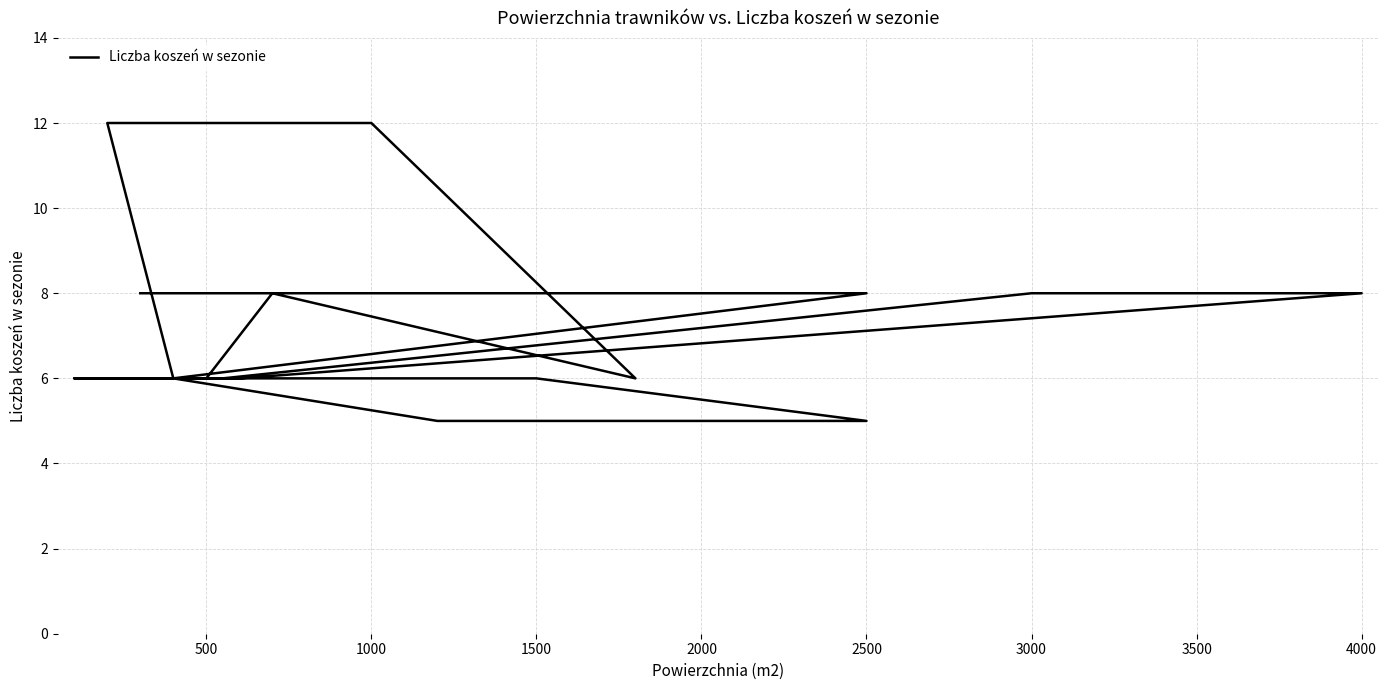

How many lines are shown in the chart?

1